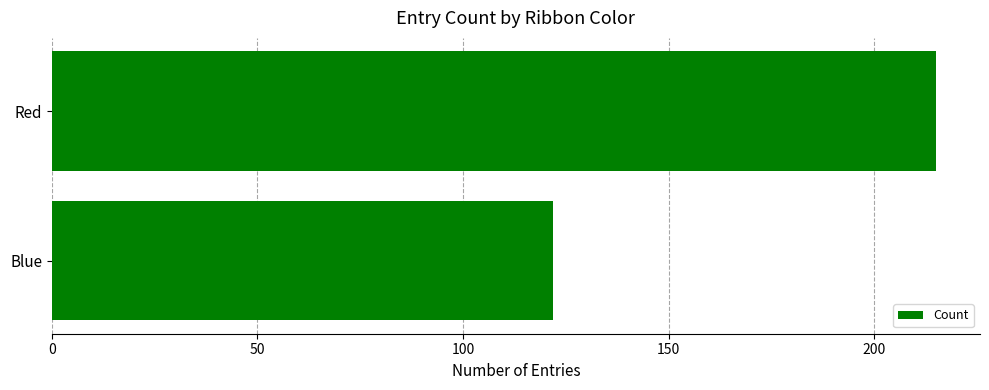

Reading top to bottom, extract all data points from this chart.

Red=215	Blue=122